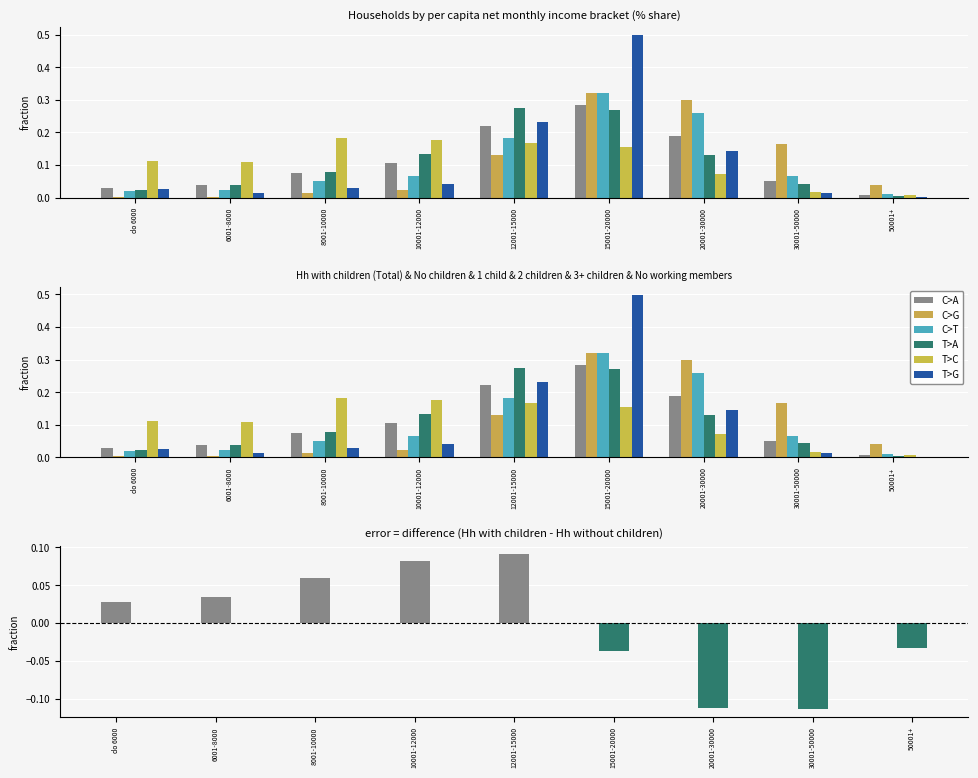

The Households without children series shows 0.1 at 12001-15000. True or false?

True